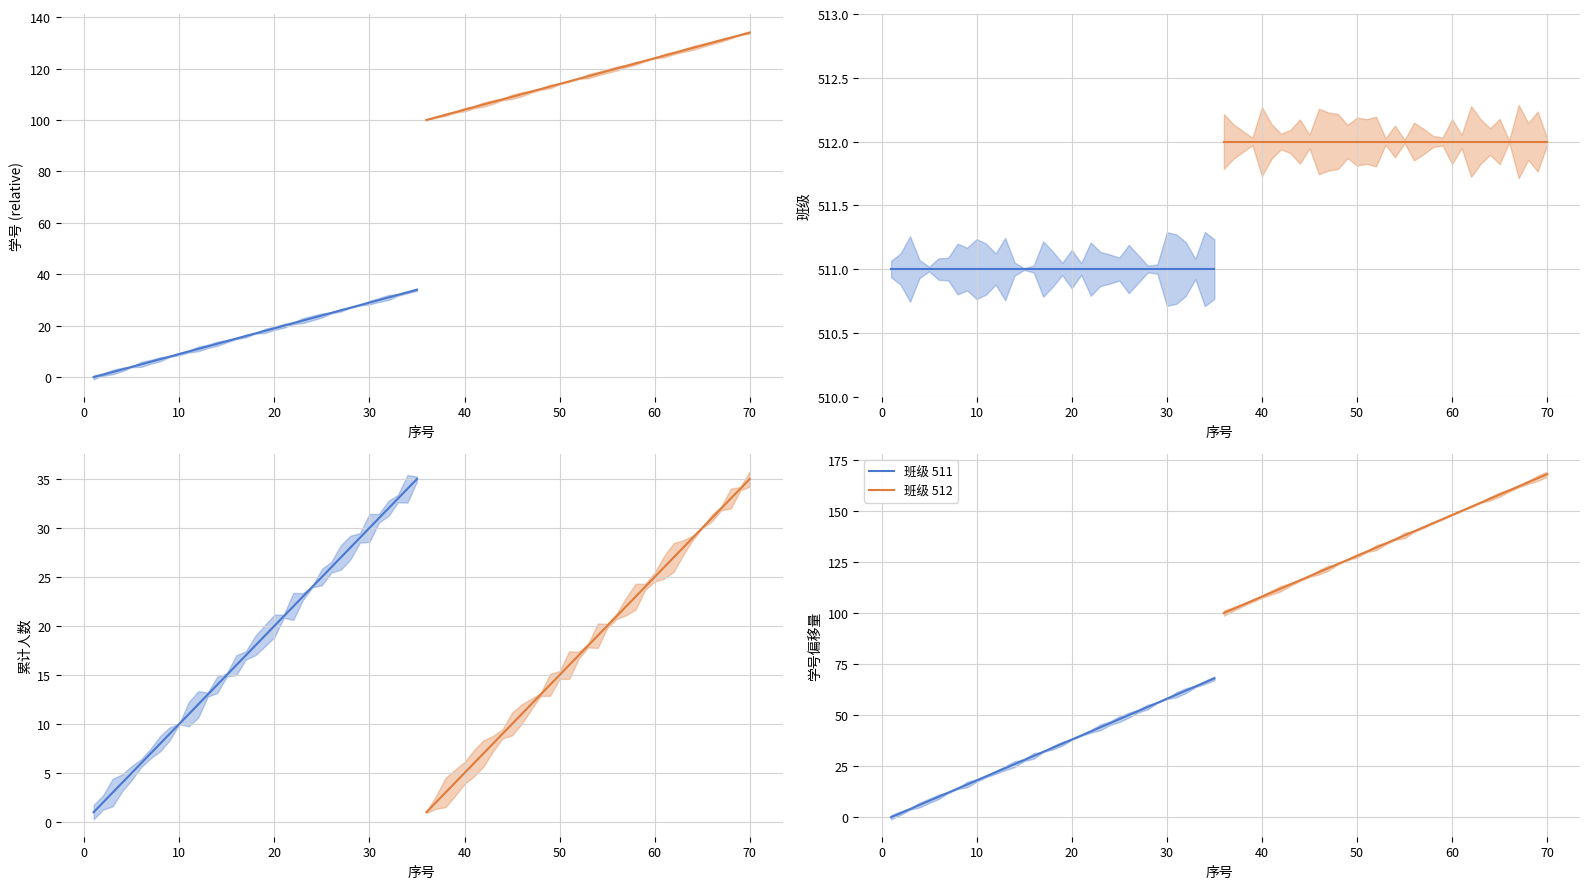

True or false: 班级 512 and 班级 511 cross at least once.

False